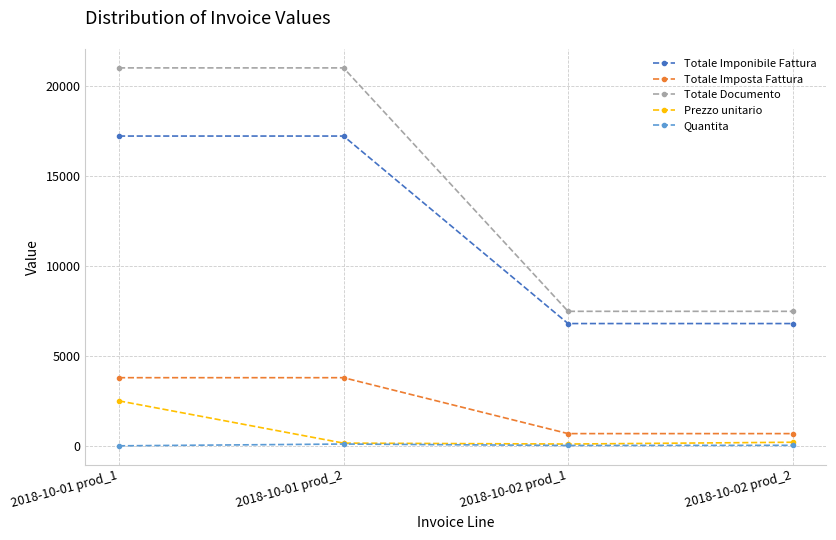

Which series has the widest spread of values?

Totale Documento